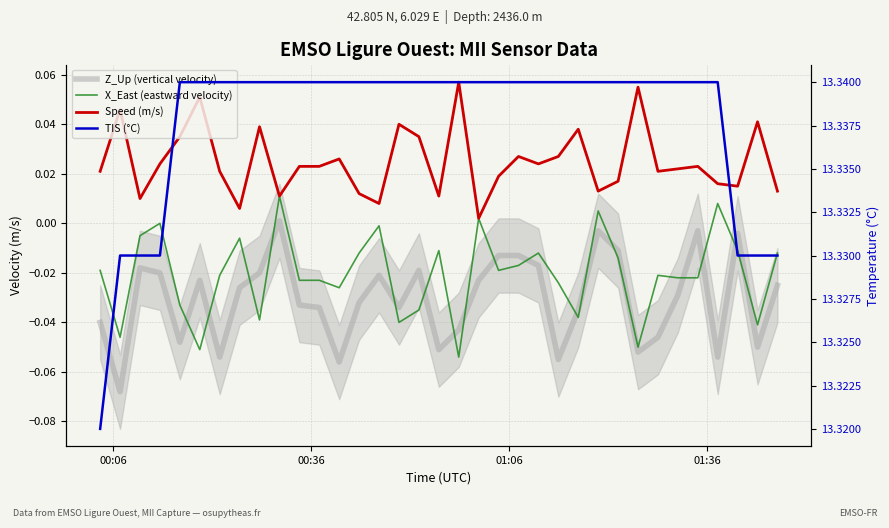

What is the value of the TIS (°C) point at the 27th from the left?

13.3